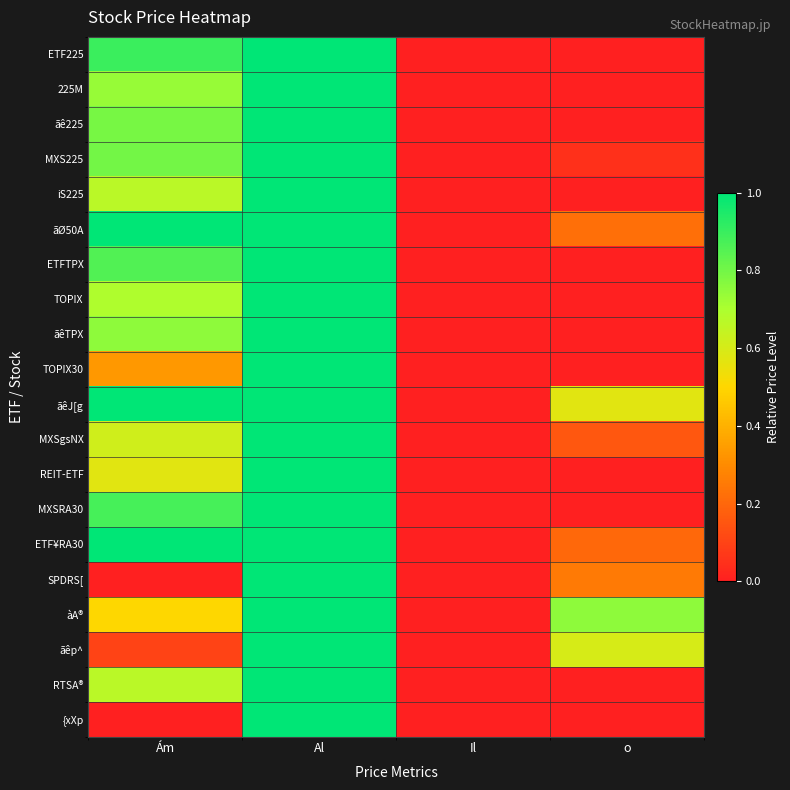

Which series has the largest total across all categories?

ãêJ[g